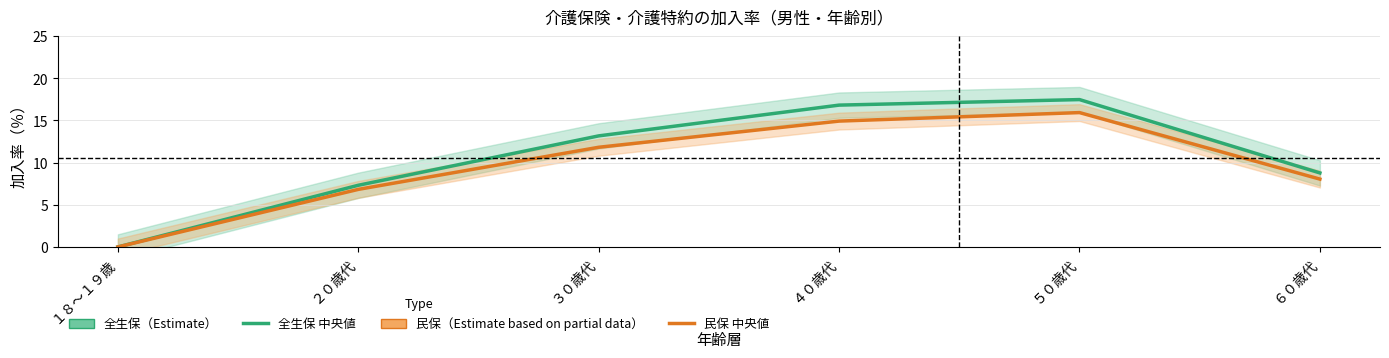

Does the chart display data point markers on the line(s)?

No